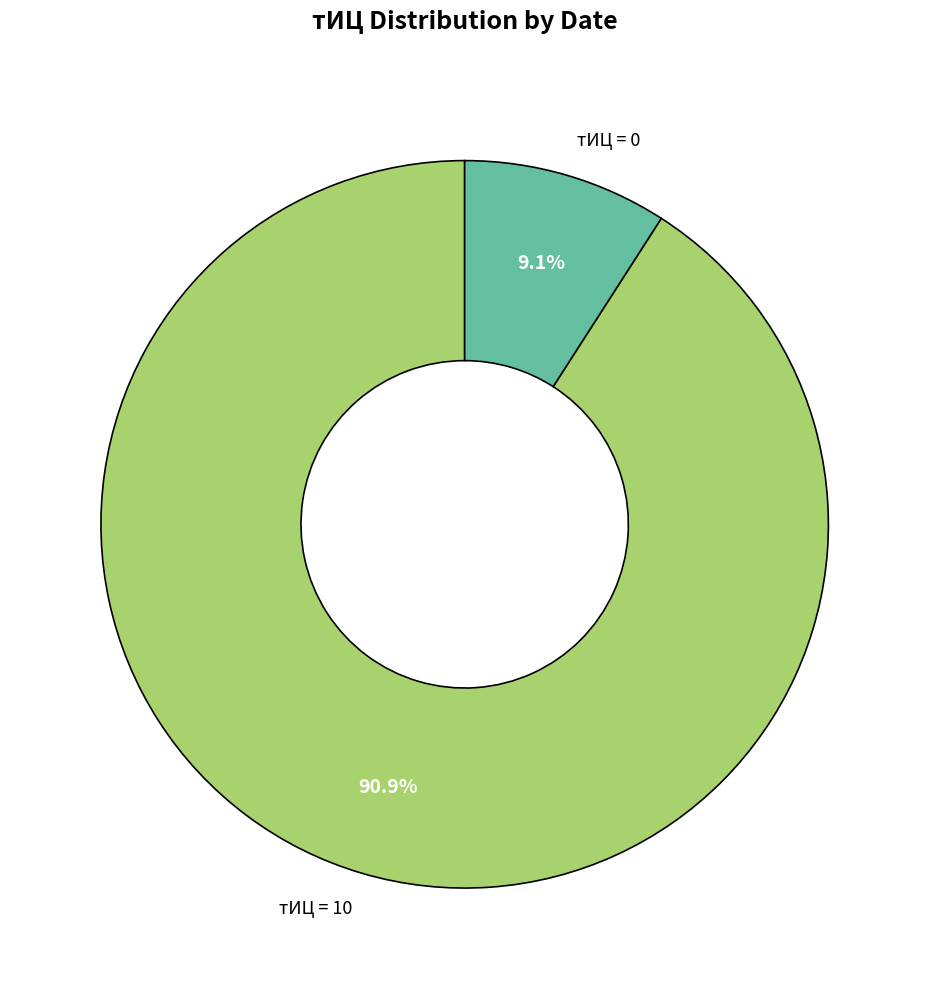

To the nearest percent, what is the average slice percentage?

50%